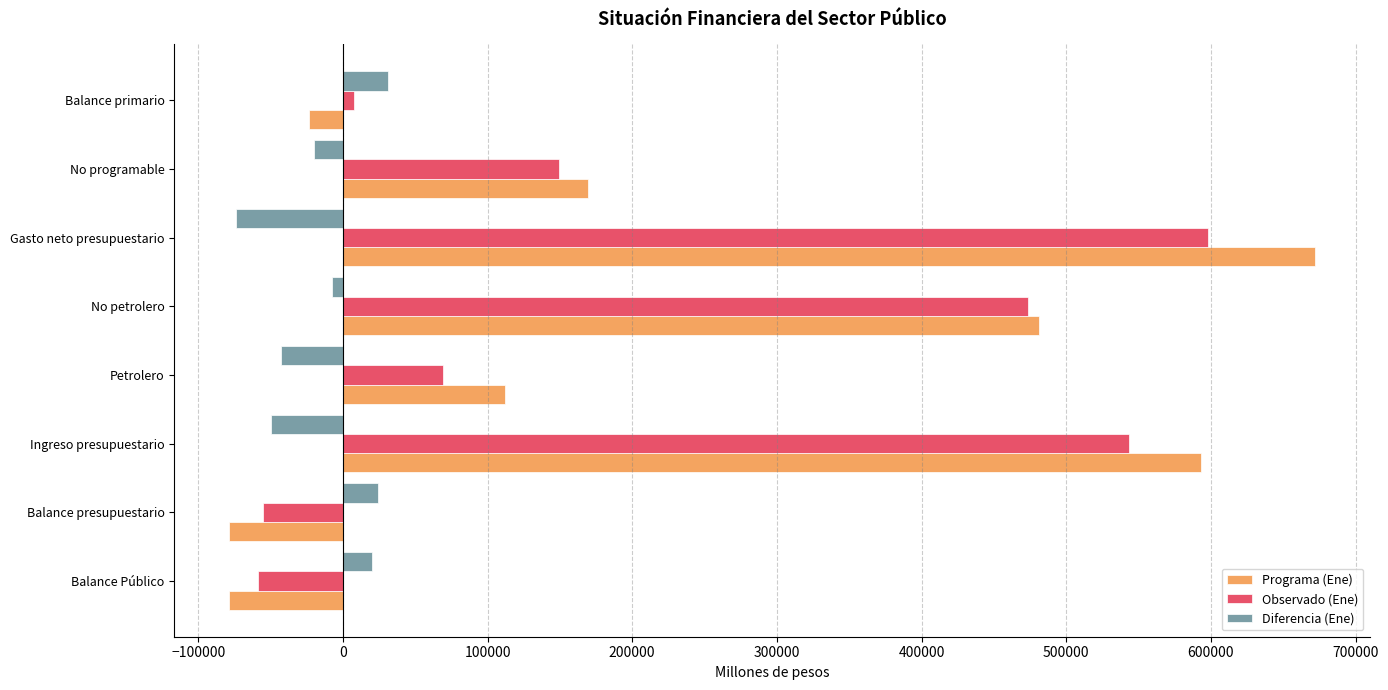

How many data points does each series have?

8